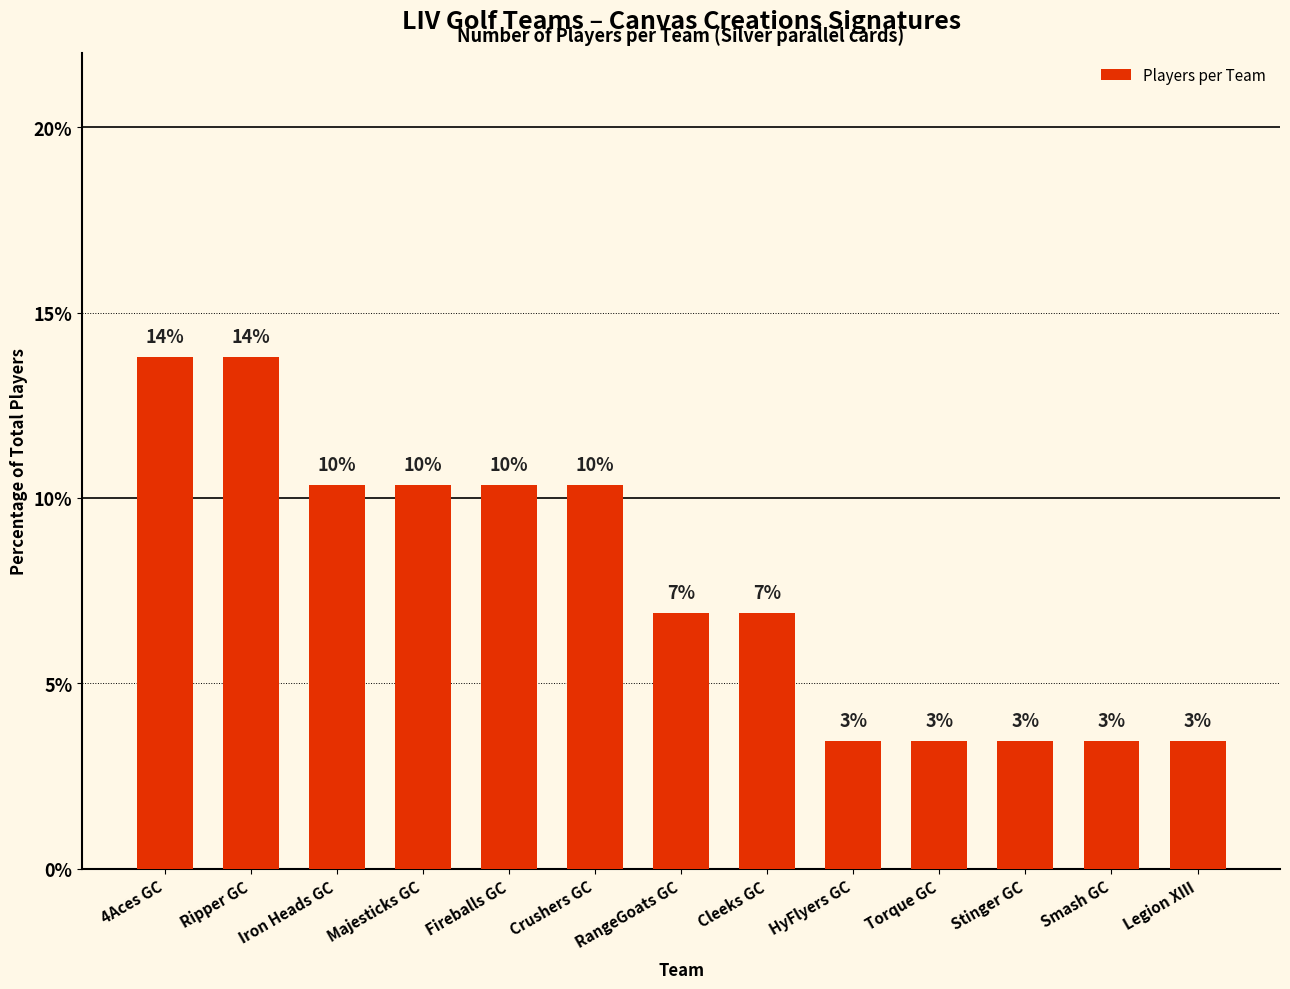

What is the sum of the values at Cleeks GC and Smash GC?

10.3